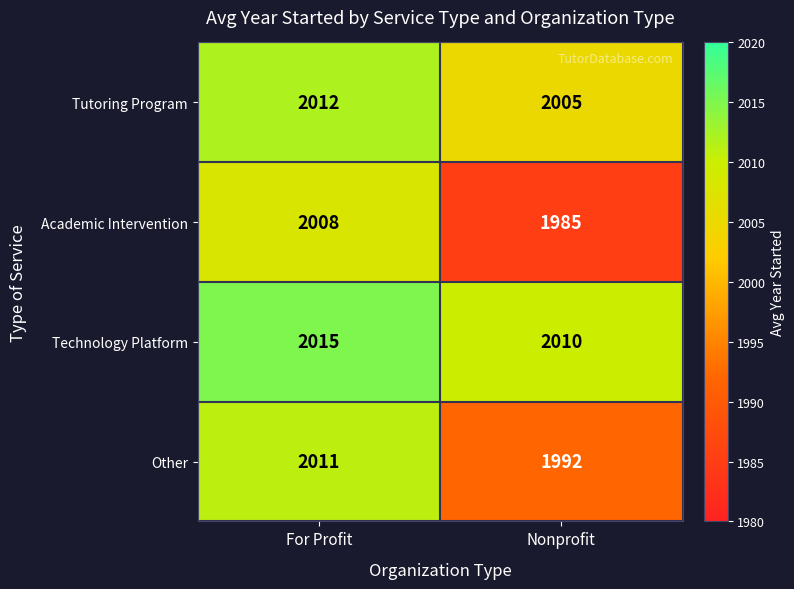

Reading left to right, transcribe all the data shown in this chart.

Tutoring Program: For Profit=2012	Nonprofit=2005
Academic Intervention: For Profit=2008	Nonprofit=1985
Technology Platform: For Profit=2015	Nonprofit=2010
Other: For Profit=2011	Nonprofit=1992